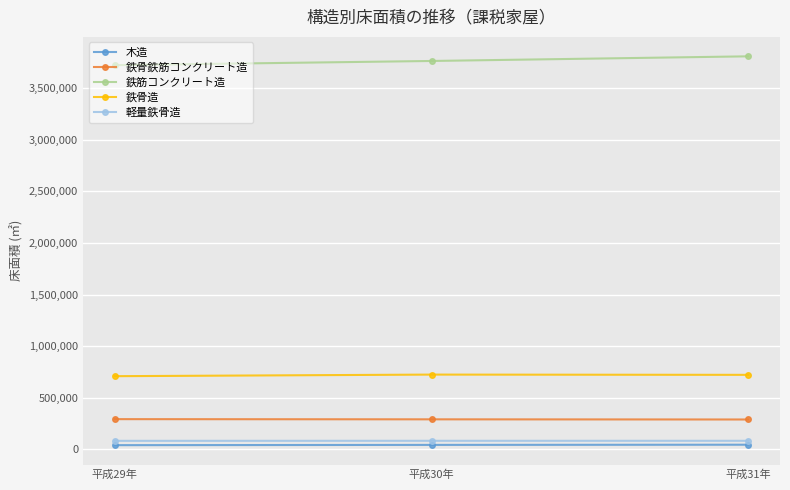

What is the average value of the 軽量鉄骨造 series?

81821